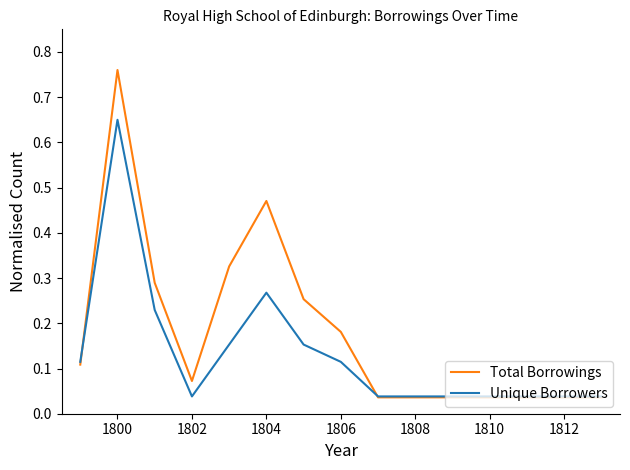

Which series has the largest total across all categories?

Total Borrowings